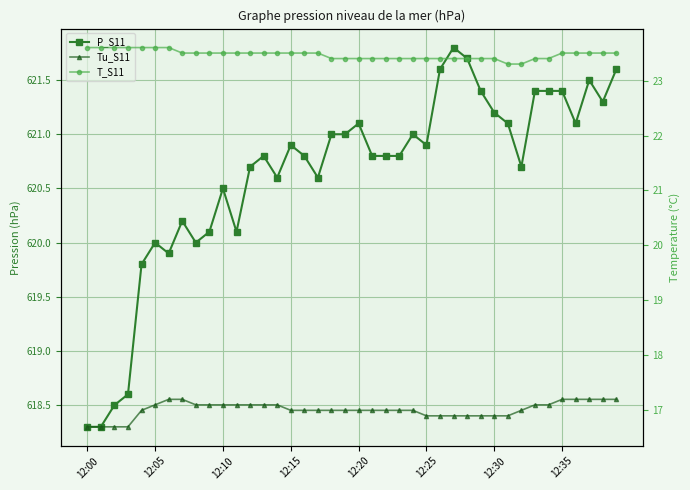

What is the difference between the Tu_S11 values at 27 and 32?

0.1